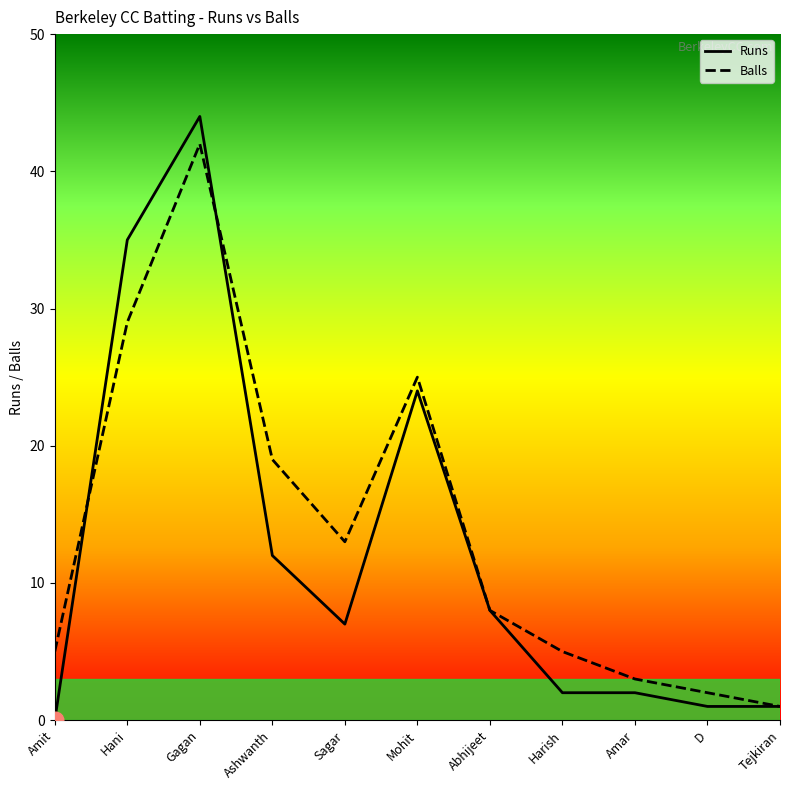

What is the total value across all series at Sagar?

20